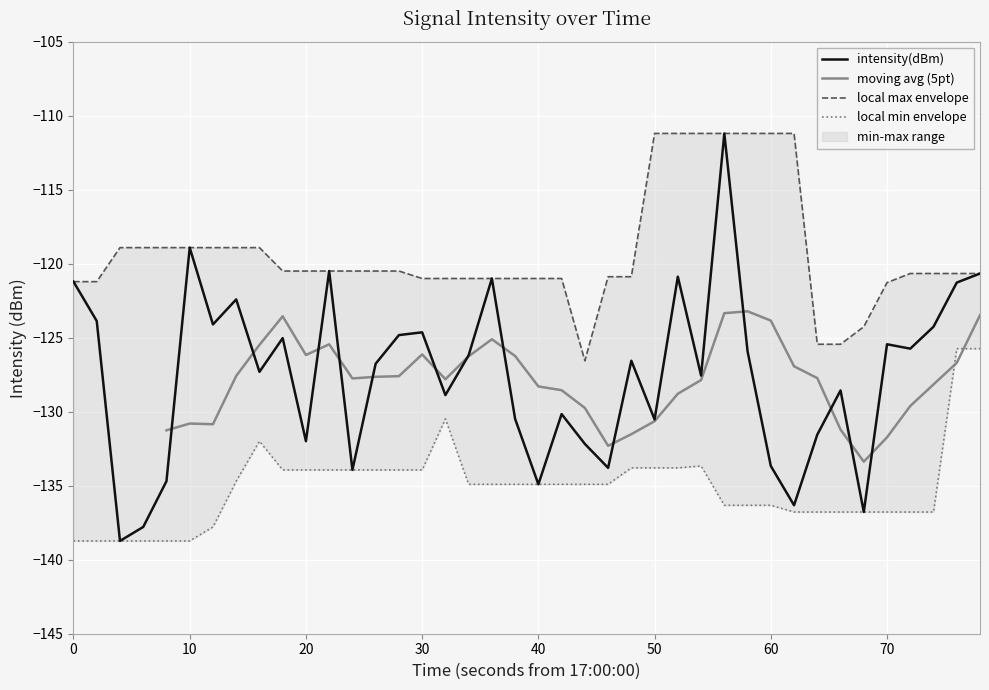

How many data points are less than -126?

22